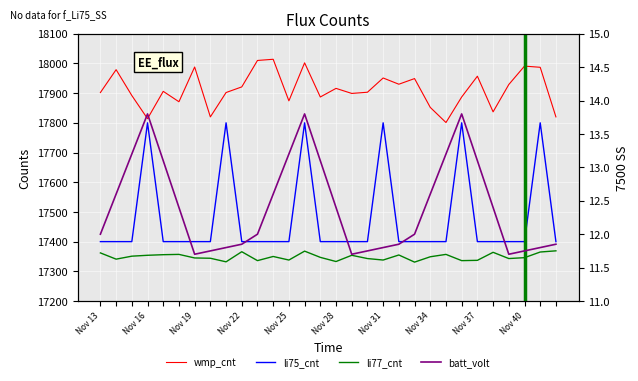

The value of li77_cnt at Nov 40 is 22908.7. True or false?

False